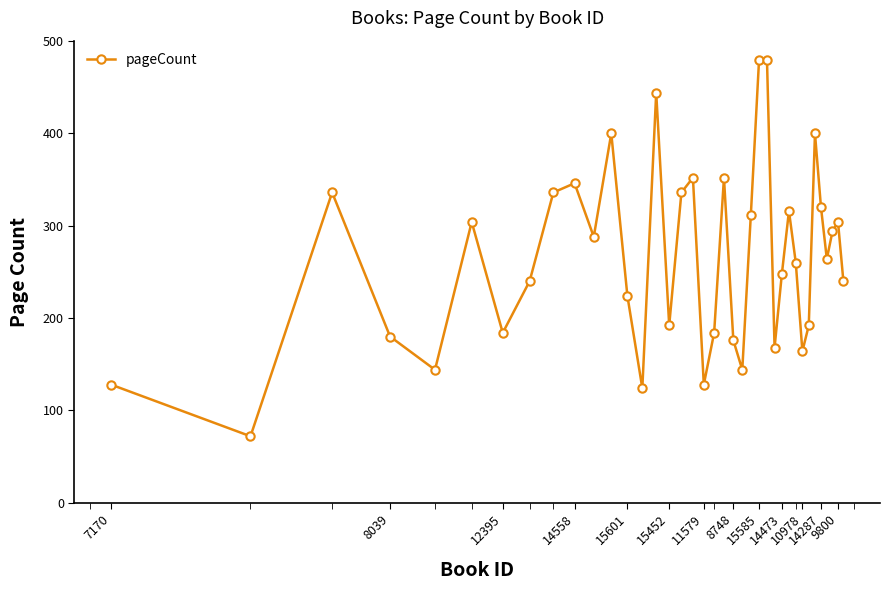

What is the average value?

265